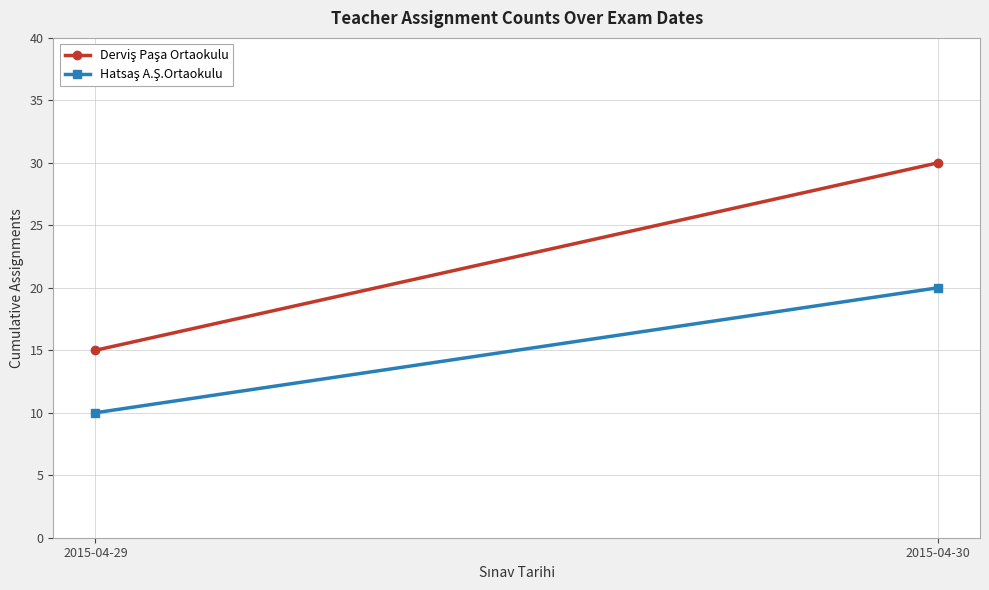

What is the value of the Derviş Paşa Ortaokulu point at the 1st from the left?

15